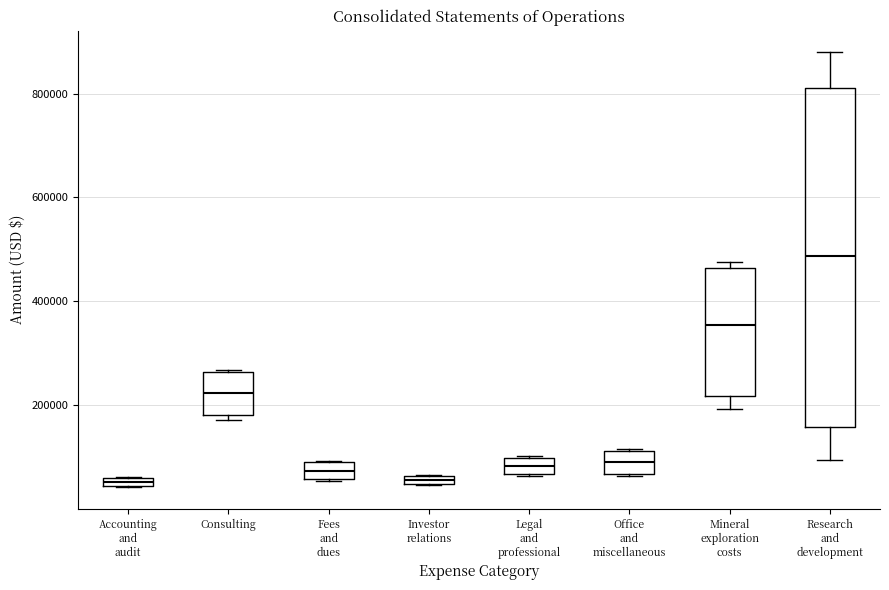

Where is the lower edge of the box for Accounting and audit on the y-axis? The values are not printed on the chart, so give them approximately, as read against the axis.

40000